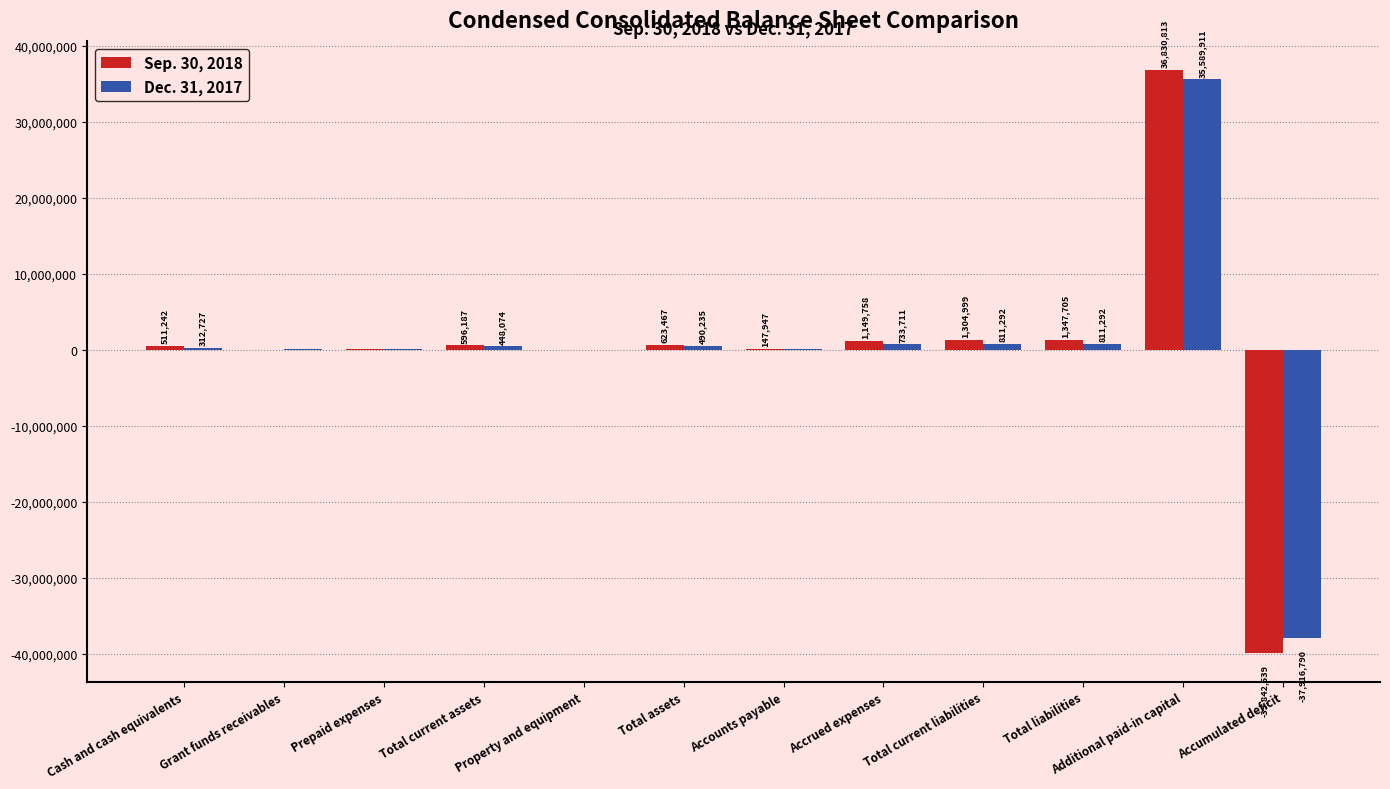

What is the maximum value for Dec. 31, 2017?

35589911